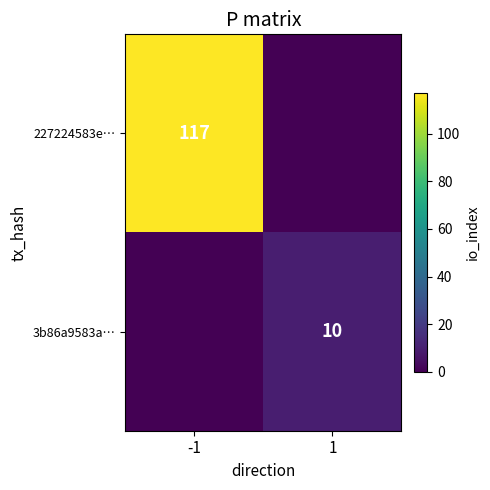

The value of 3b86a9583a… at 1 is 10. True or false?

True